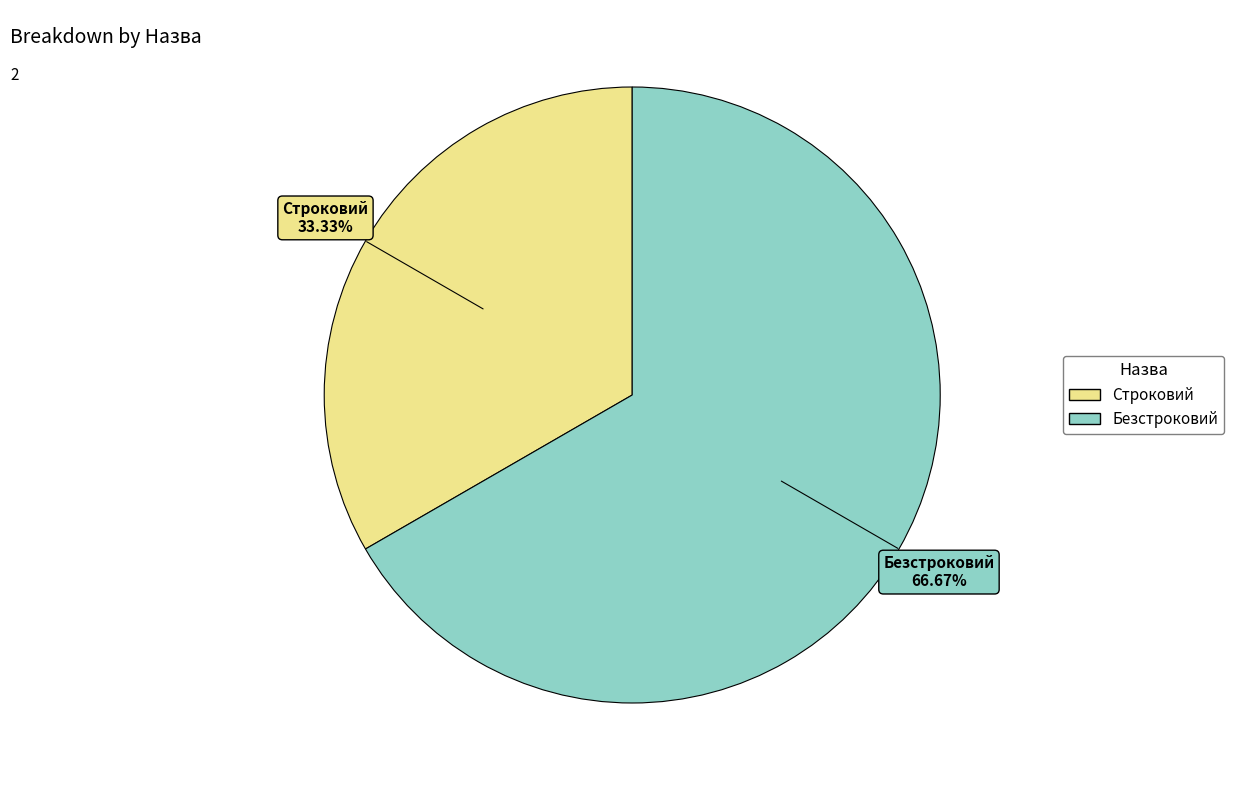

How much of the chart is everything except Строковий?

66.7%